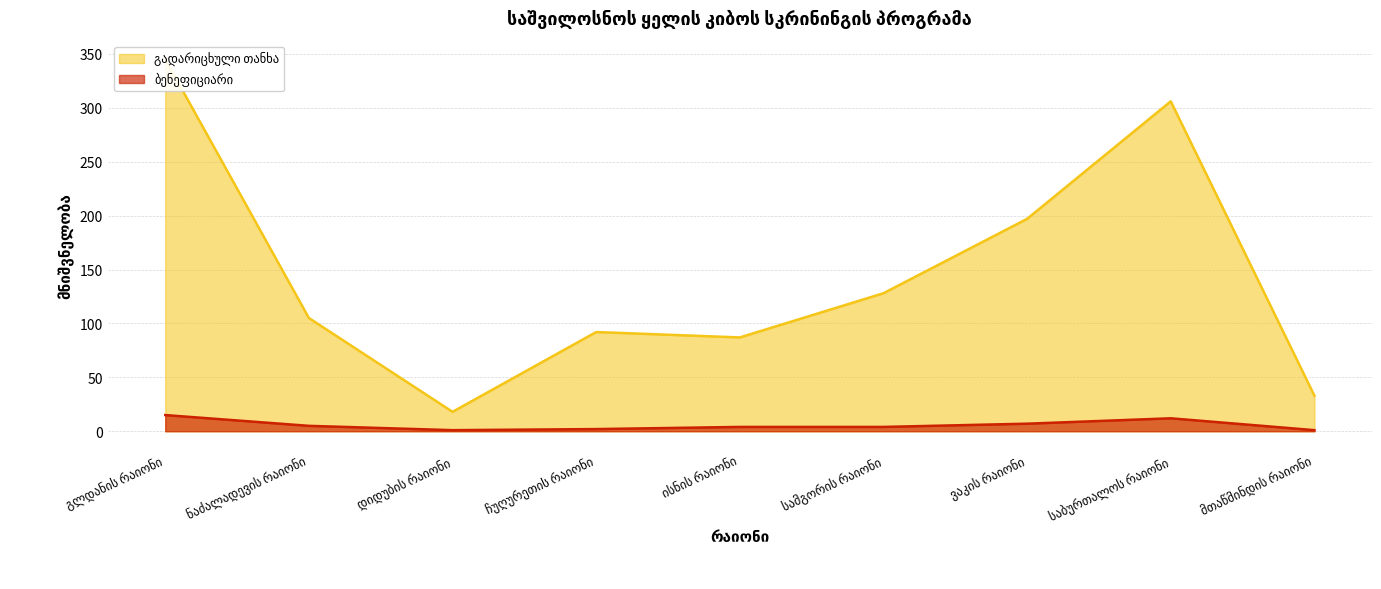

What is the difference between the second highest and second lowest values in the ბენეფიციარი series?

11